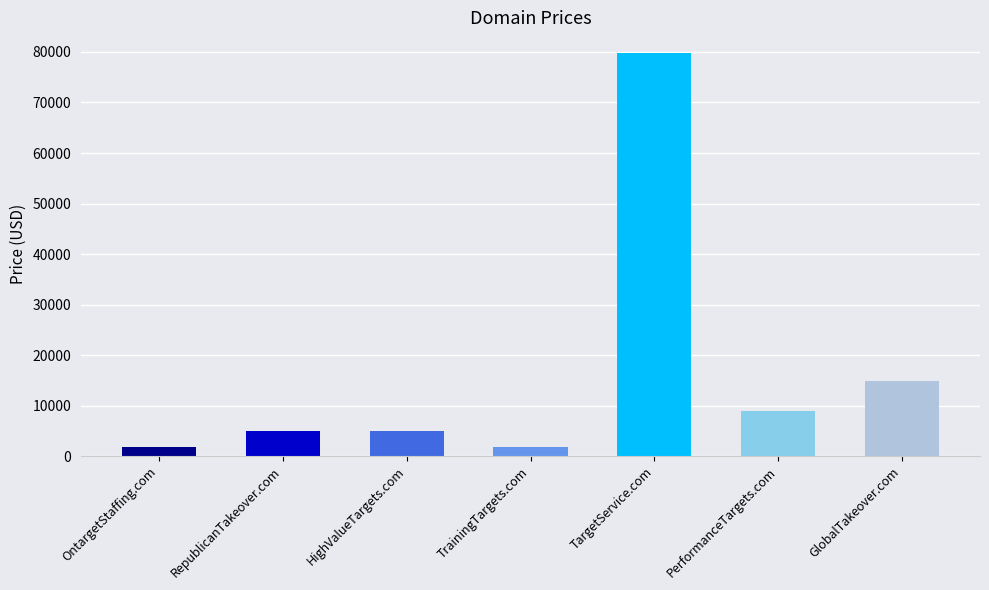

At which label is the value closest to 40888?

GlobalTakeover.com